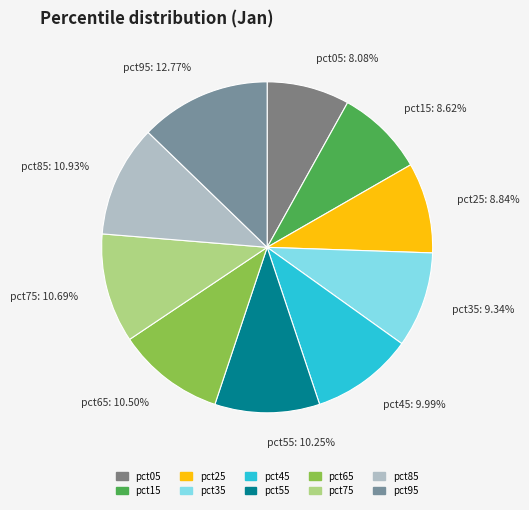

To the nearest percent, what is the difference between the largest and smallest slice percentages?

5%